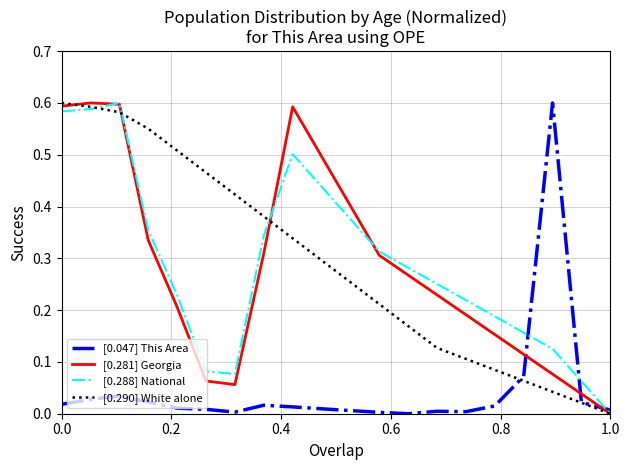

Does the chart have visible grid lines?

Yes